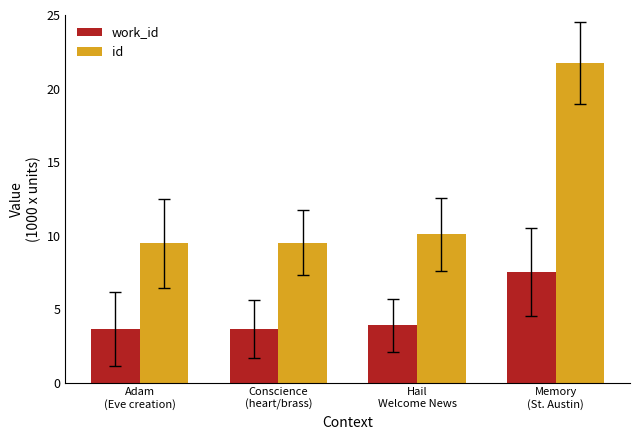

Rank the series by their average value, from highest to lowest.

id, work_id